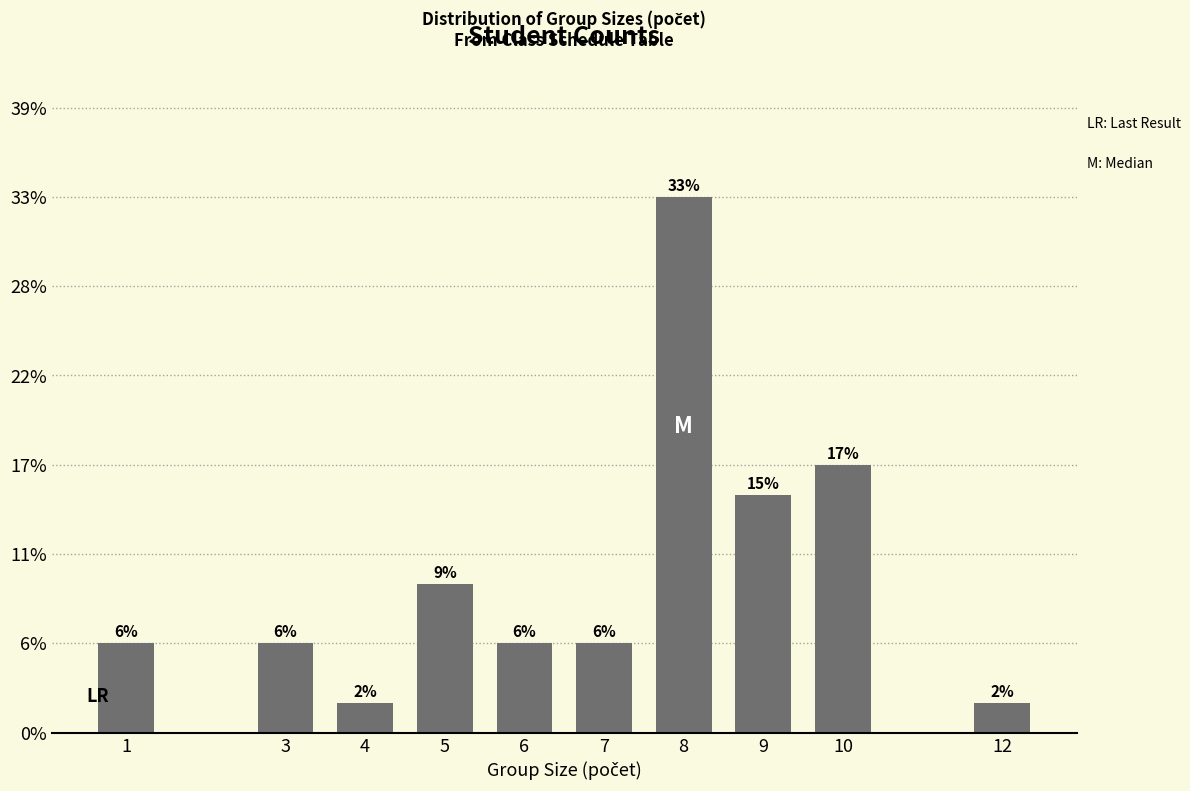

Does the chart contain any negative values?

No